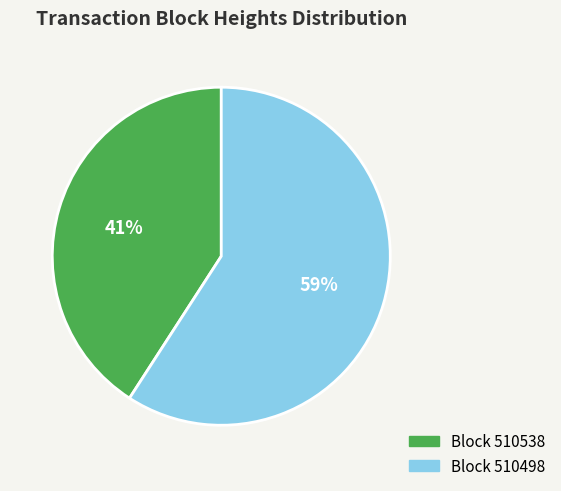

How many slices are in this pie chart?

2